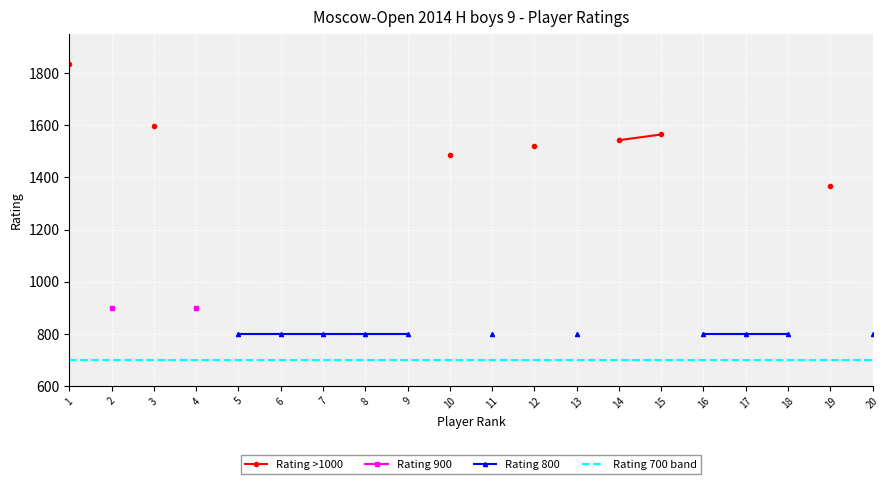

Count the number of categories in the chart.

20